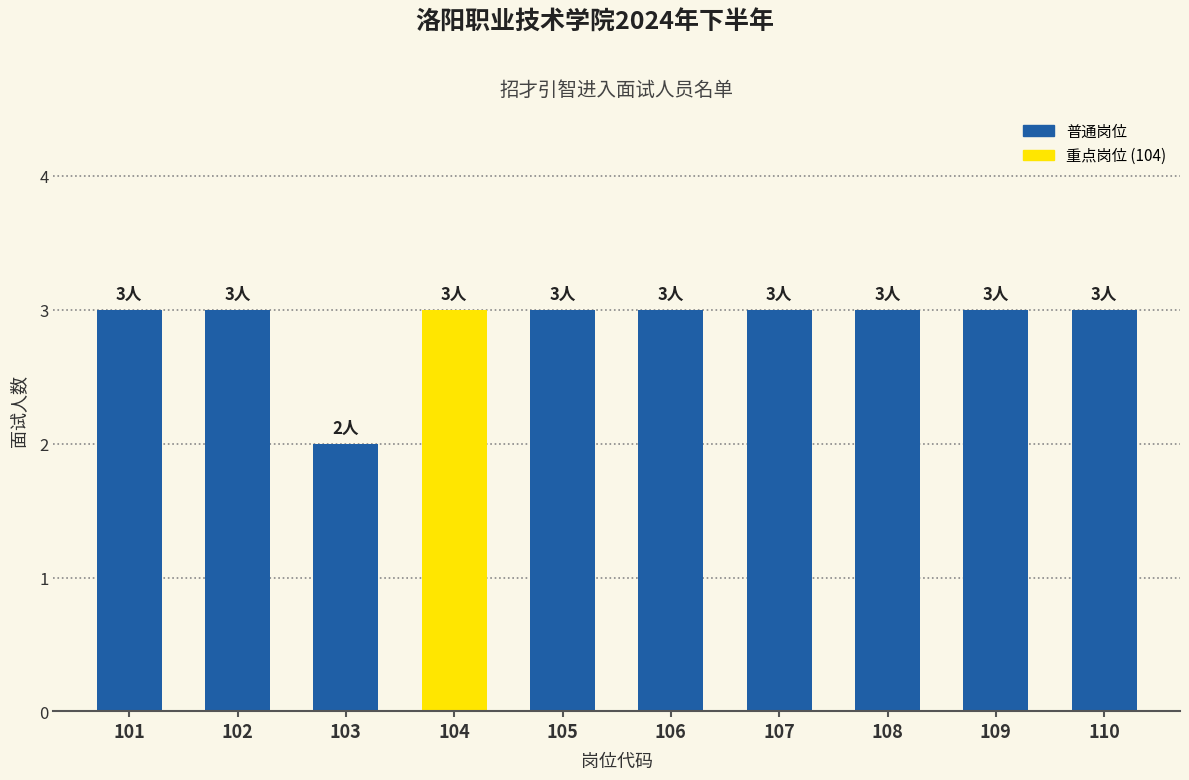

What is the greatest value displayed?

3